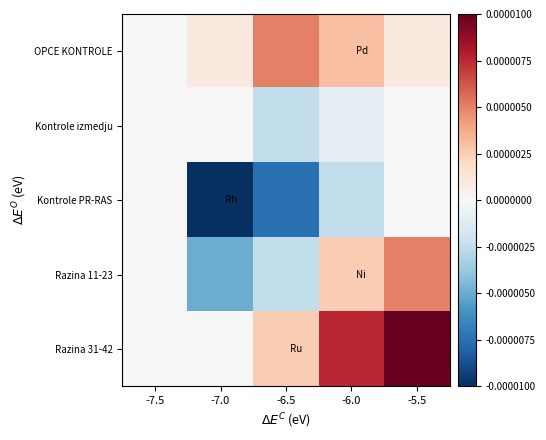

At -7.0, list the series in order from largest to smallest.

OPCE KONTROLE, Kontrole izmedju, Razina 31-42, Razina 11-23, Kontrole PR-RAS